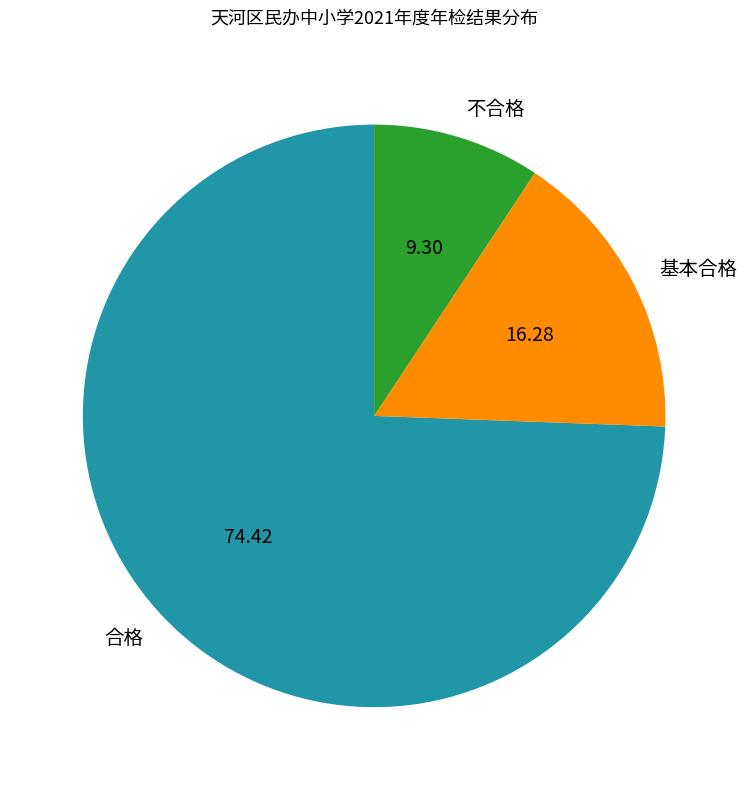

True or false: 基本合格 accounts for 9% of the total.

False